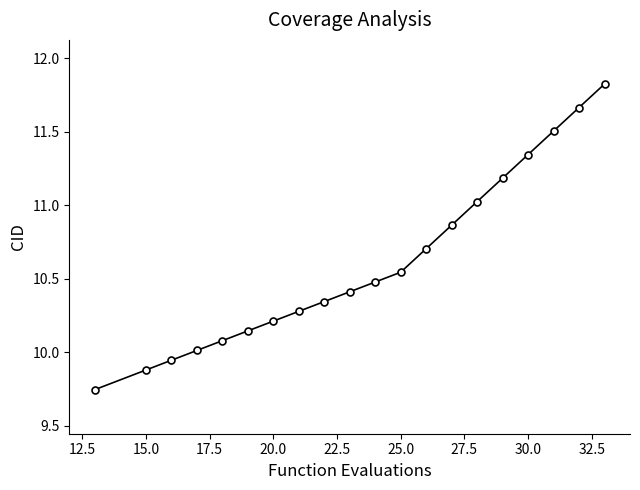

What is the maximum value shown in the chart?

11.8